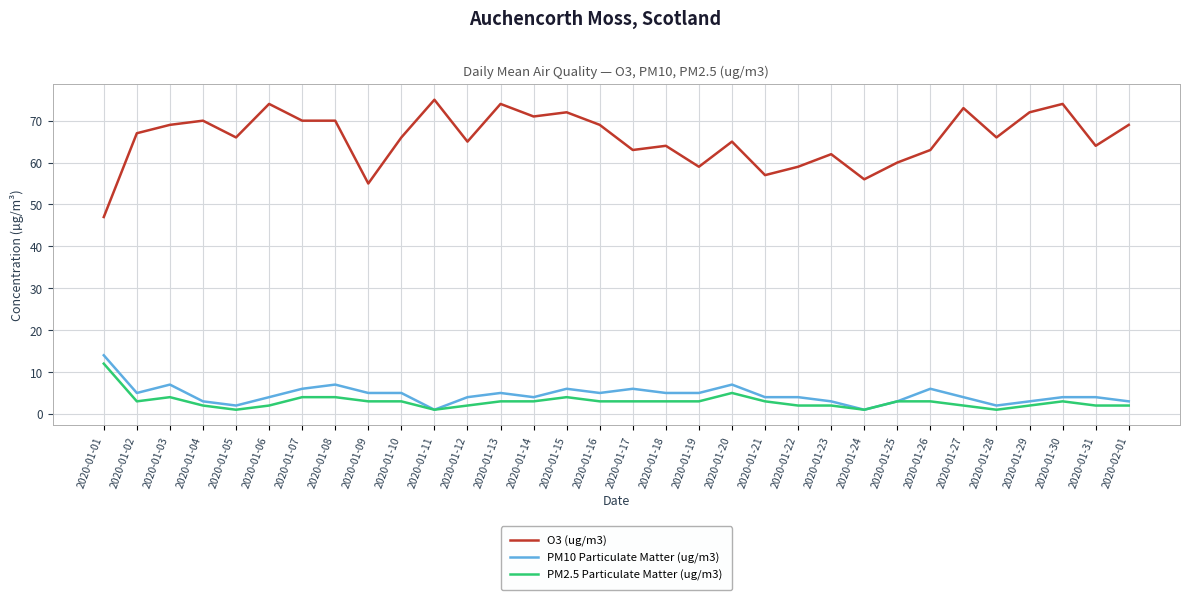

What is the sum of all PM2.5 Particulate Matter (ug/m3) values?

94